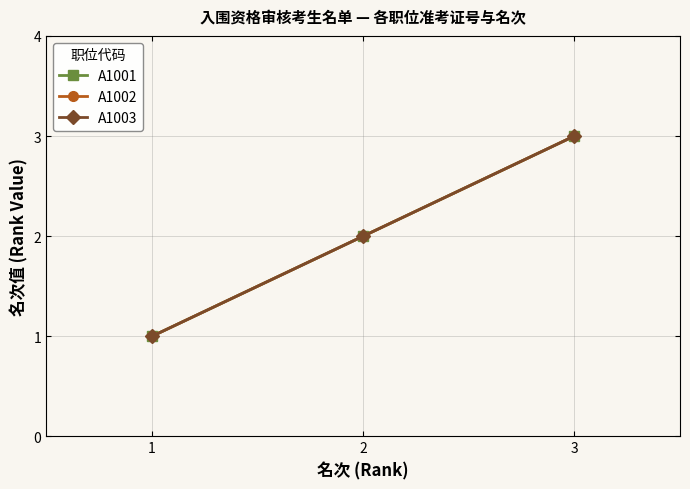

Is this an area chart (filled region under the line)?

No